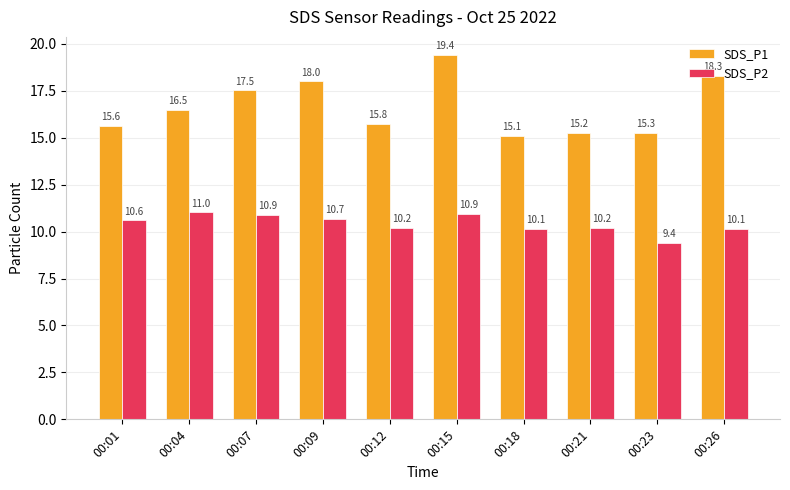

Which category has the highest value across all series?

00:15